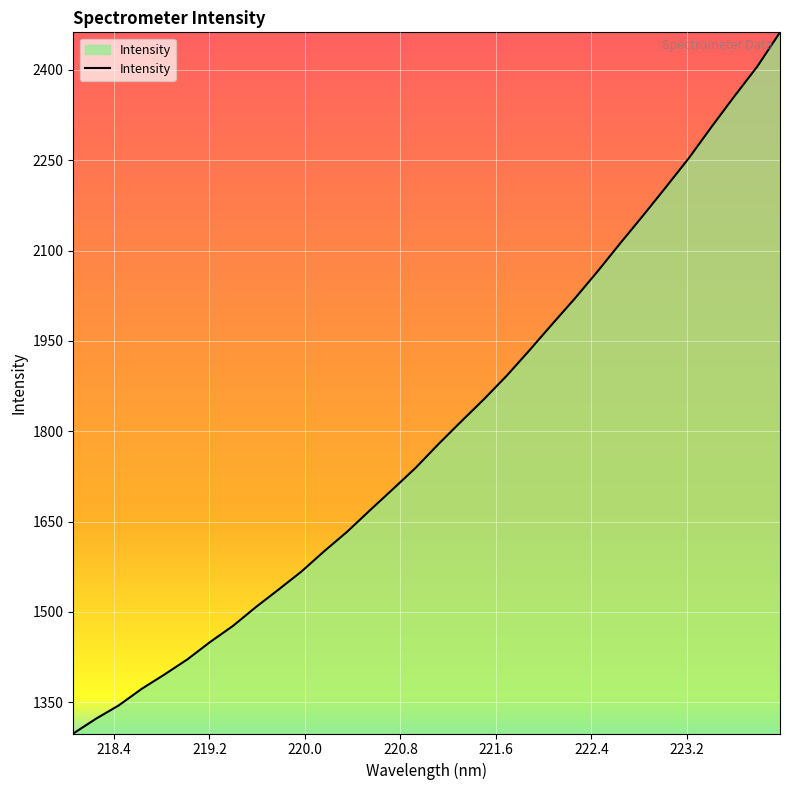

What is the greatest value displayed?

2462.3